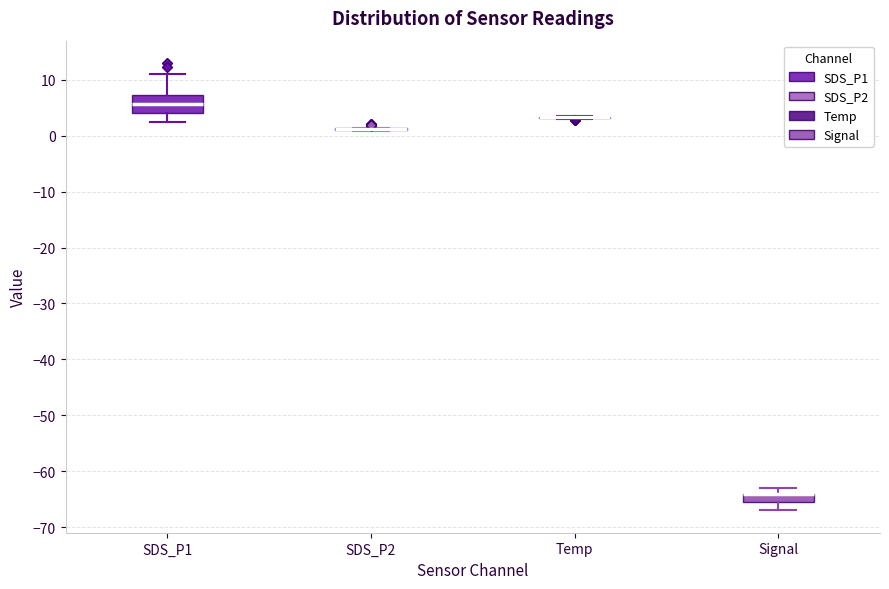

Reading left to right, read every box against the y-axis: the position of its median line, the range the box covers, and the ends of its whiskers. The values are not printed on the chart, so give them approximately, as read against the axis.

SDS_P1: median 6, box 4 to 7, whiskers 2 to 11
SDS_P2: box collapsed to a line at 1, whiskers 1 to 1
Temp: box collapsed to a line at 3, whiskers 3 to 4
Signal: median -64 (drawn on the box's upper edge), box -65 to -64, whiskers -67 to -63